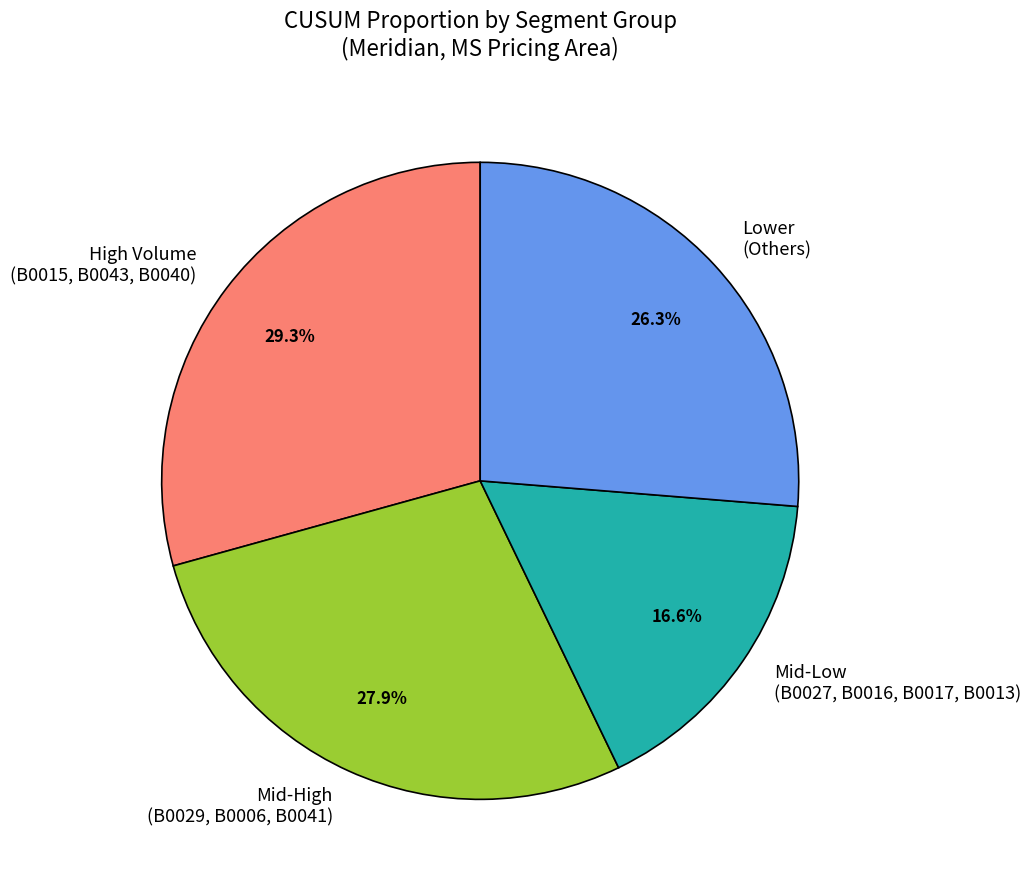

Rank the categories by value from lowest to highest.

Mid-Low (B0027, B0016, B0017, B0013), Lower (Others), Mid-High (B0029, B0006, B0041), High Volume (B0015, B0043, B0040)